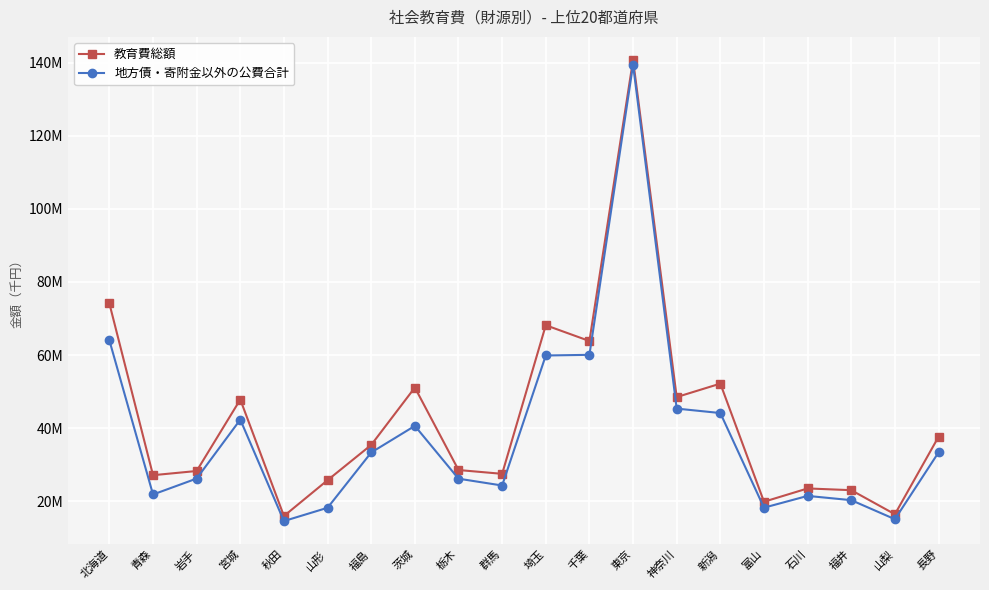

Which series has the largest total across all categories?

教育費総額